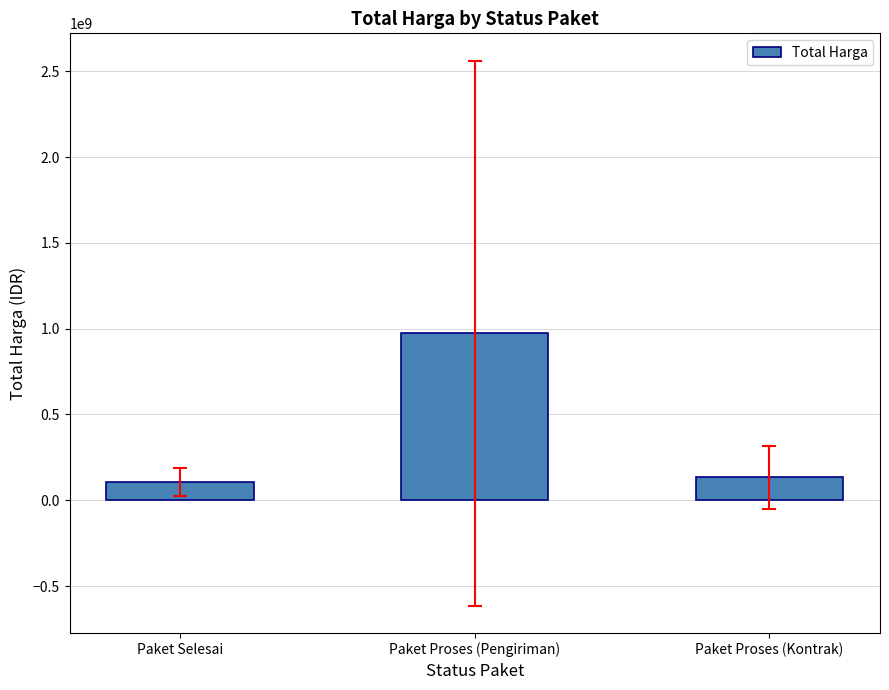

What is the change in value from Paket Selesai to Paket Proses (Pengiriman)?

+867164099.2